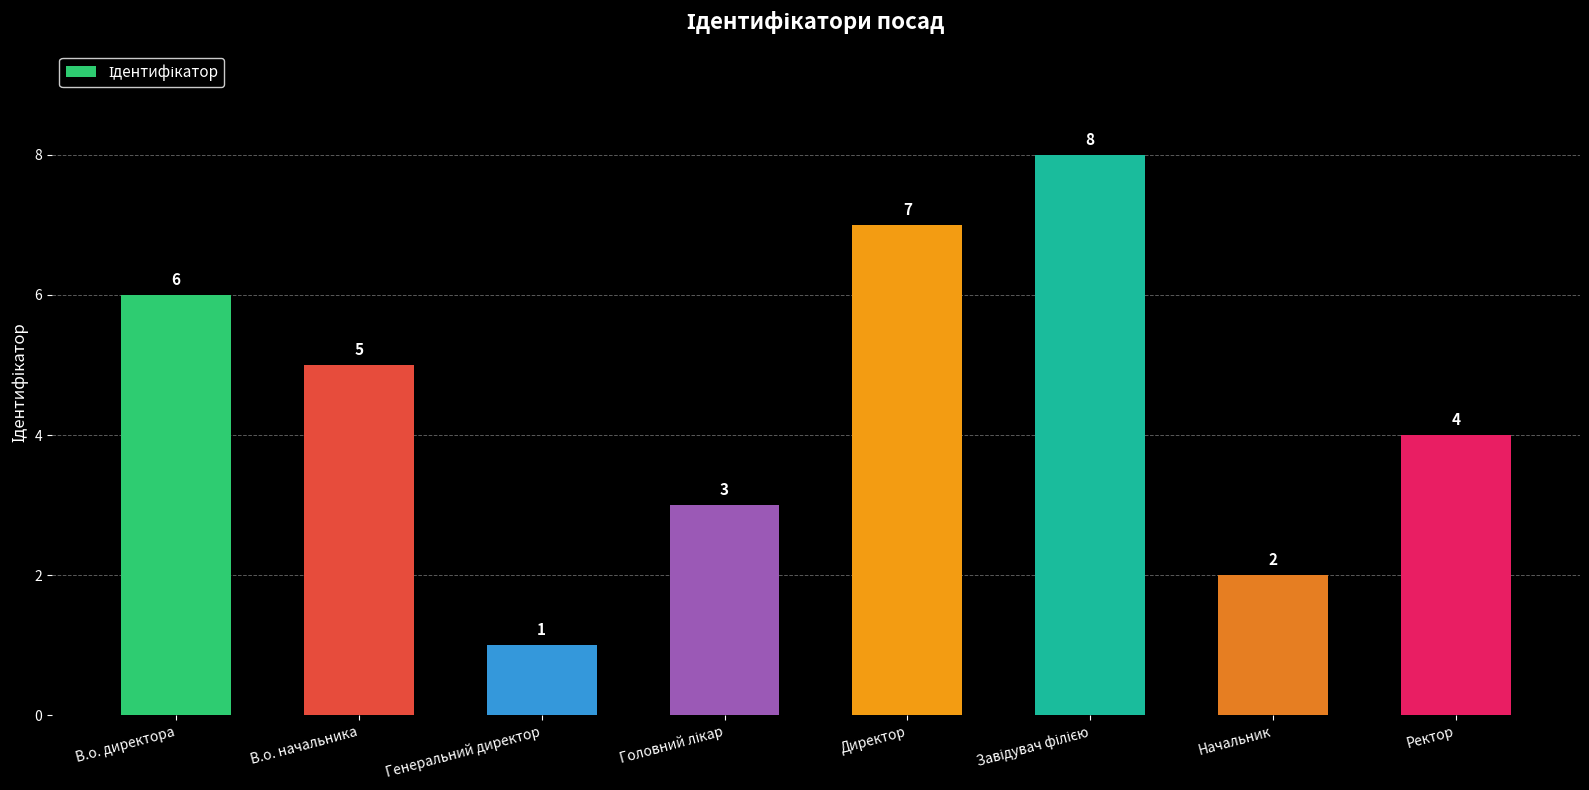

What is the label of the 1st bar from the left?

В.о. директора